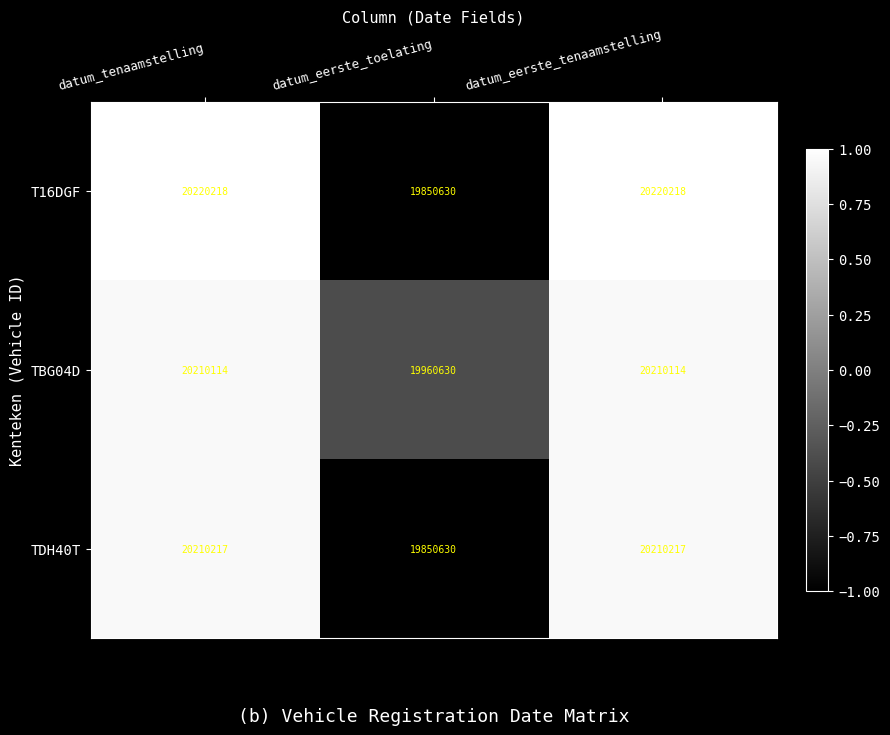

Reading left to right, list all the values displayed in this chart.

T16DGF: datum_tenaamstelling=20220218	datum_eerste_toelating=19850630	datum_eerste_tenaamstelling=20220218
TBG04D: datum_tenaamstelling=20210114	datum_eerste_toelating=19960630	datum_eerste_tenaamstelling=20210114
TDH40T: datum_tenaamstelling=20210217	datum_eerste_toelating=19850630	datum_eerste_tenaamstelling=20210217